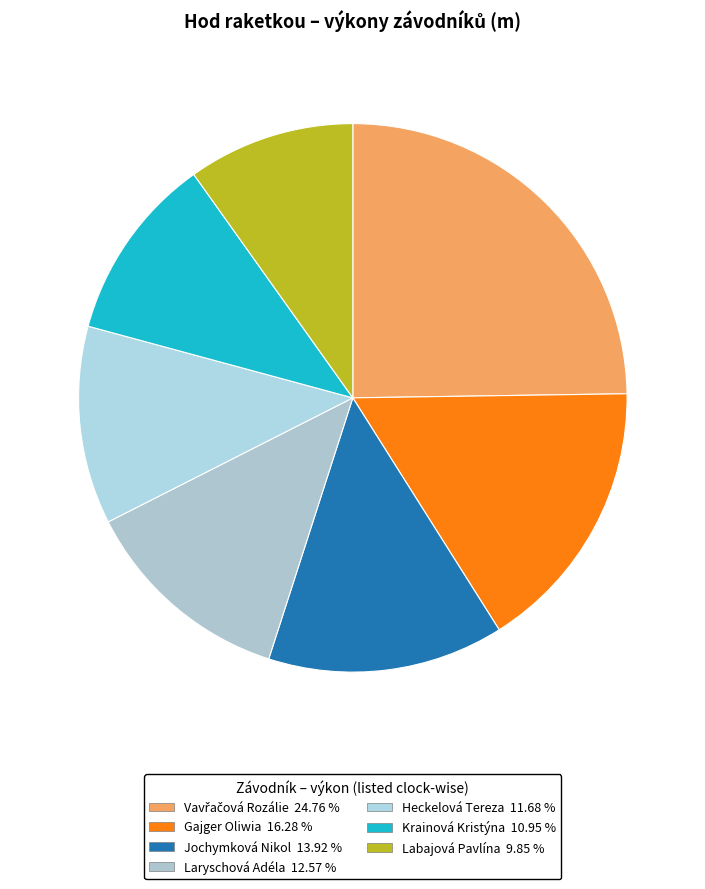

To the nearest percent, what percentage of the pie is Gajger Oliwia?

16%